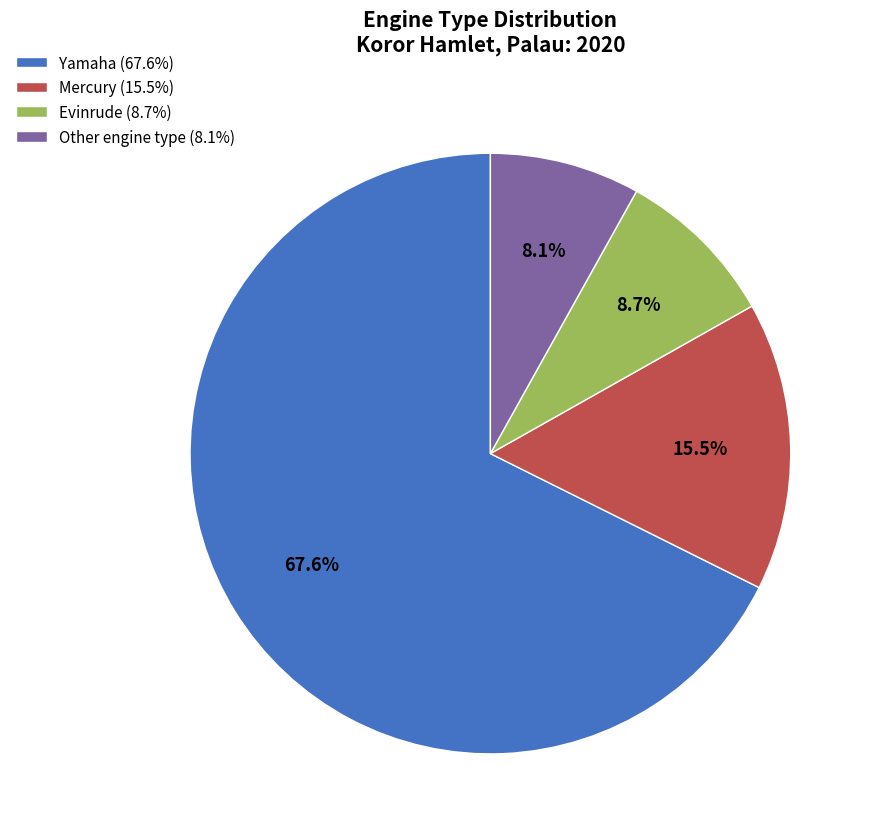

To the nearest percent, what is the difference between the Yamaha and Evinrude slice percentages?

59%